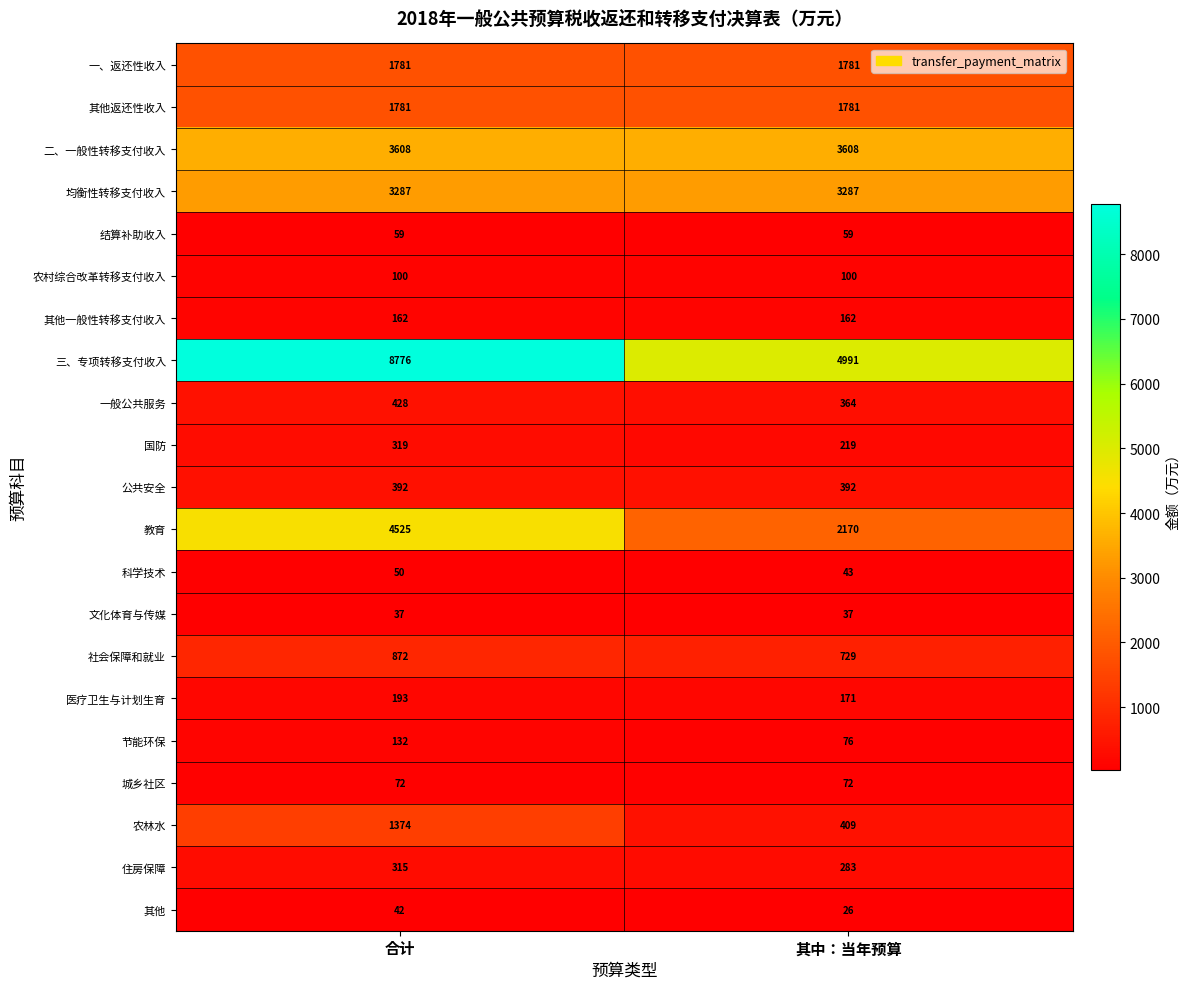

The value of 一般公共服务 at 合计 is 428. True or false?

True